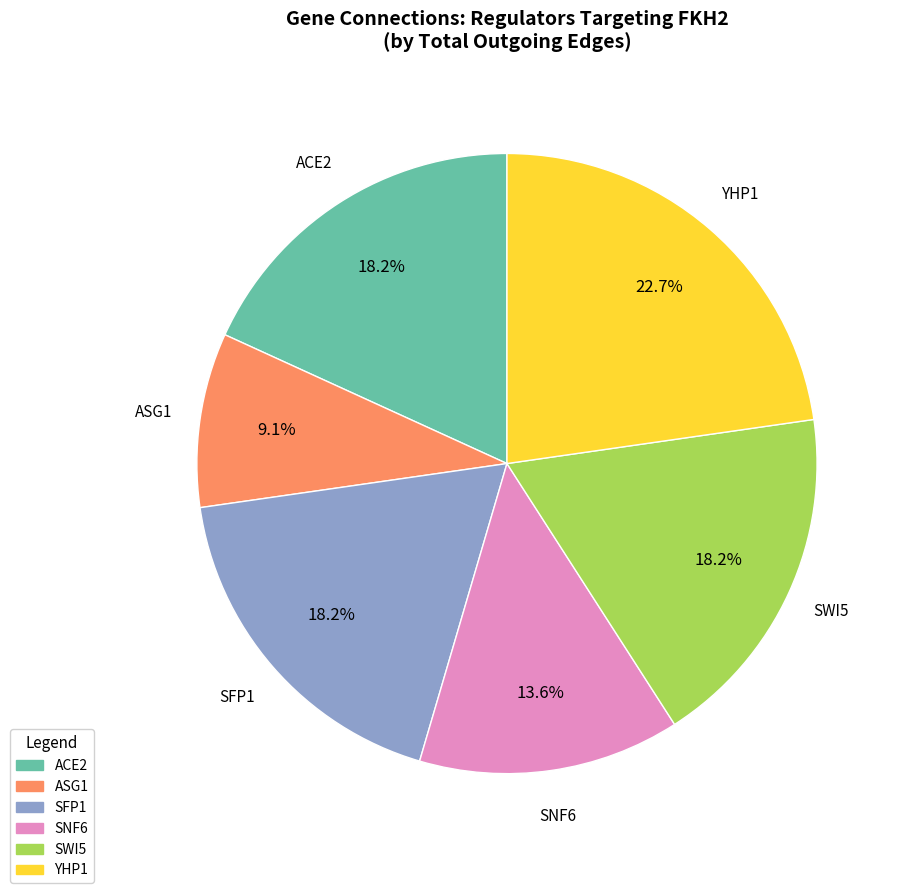

Is YHP1 the majority of the pie?

No